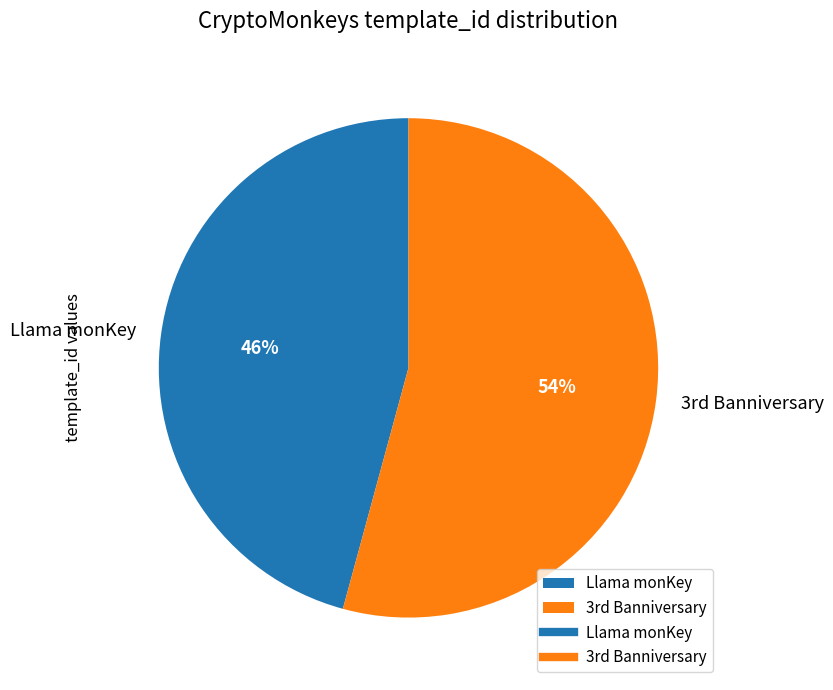

Count the number of slices in the pie.

2